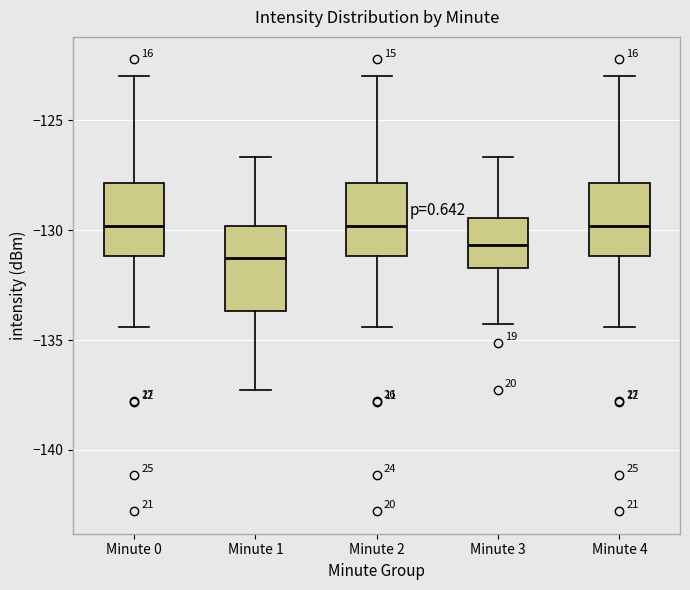

Reading left to right, transcribe this box plot: for each box, give where its median line is, the range the box spans, and where its two whiskers end, as read against the y-axis. The values are not printed on the chart, so give them approximately, as read against the axis.

Minute 0: median -130.0, box -131.0 to -128.0, whiskers -134.5 to -123.0
Minute 1: median -131.0, box -133.5 to -130.0, whiskers -137.5 to -126.5
Minute 2: median -130.0, box -131.0 to -128.0, whiskers -134.5 to -123.0
Minute 3: median -130.5, box -131.5 to -129.5, whiskers -134.5 to -126.5
Minute 4: median -130.0, box -131.0 to -128.0, whiskers -134.5 to -123.0